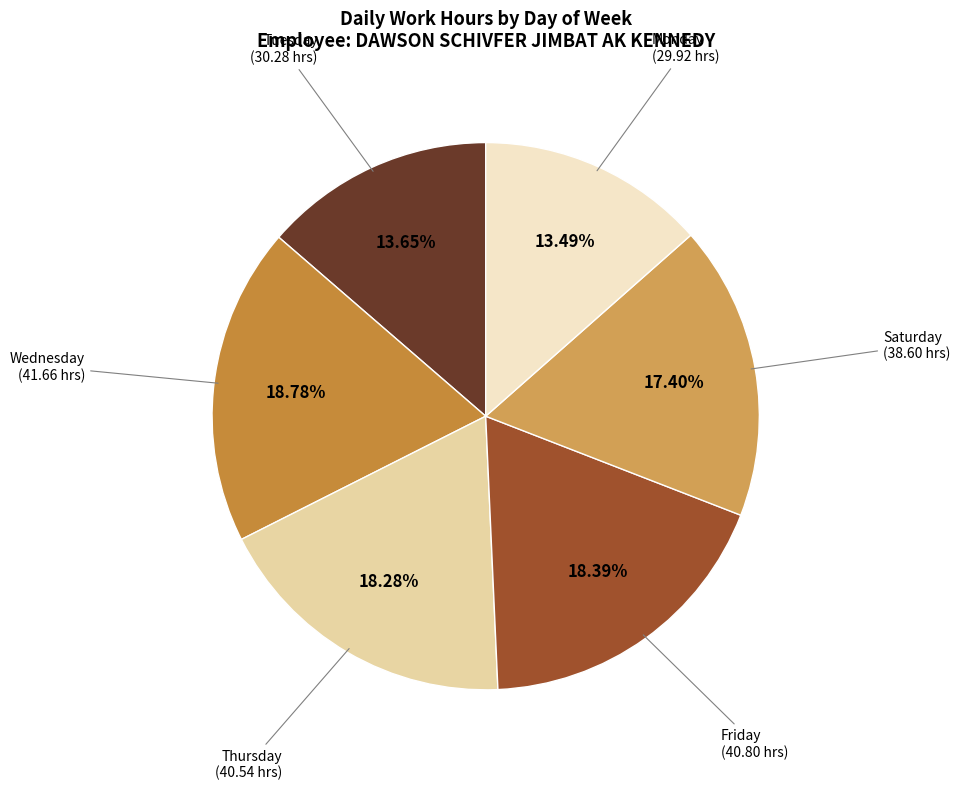

How many segments does this pie chart have?

6